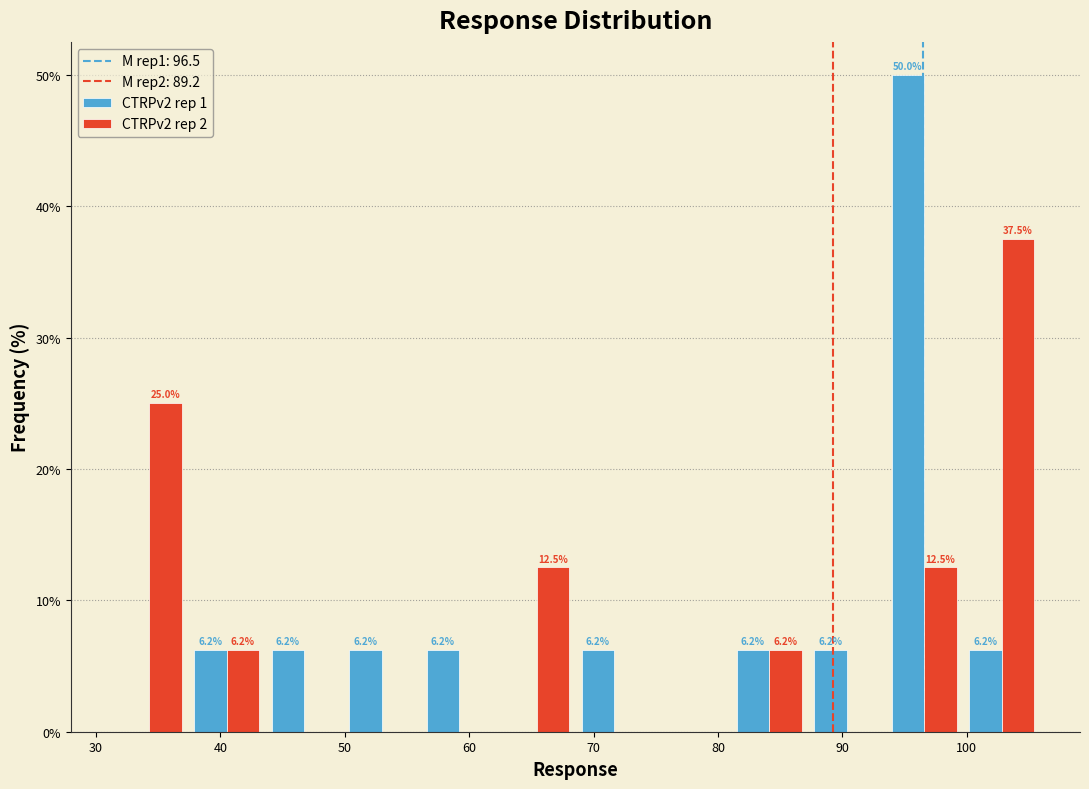

In the CTRPv2 rep 2 series, which range on the x-axis has the tallest bar?

100 to 106